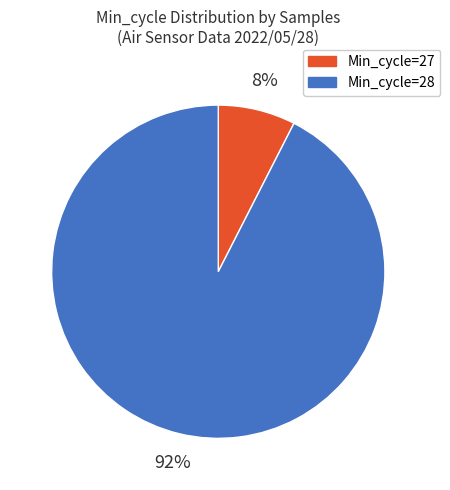

Between Min_cycle=27 and Min_cycle=28, which is larger?

Min_cycle=28